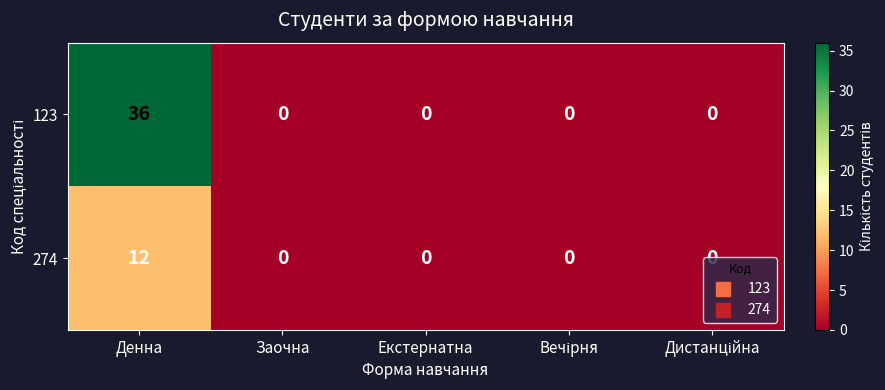

How many data points in 123 are above 0?

1